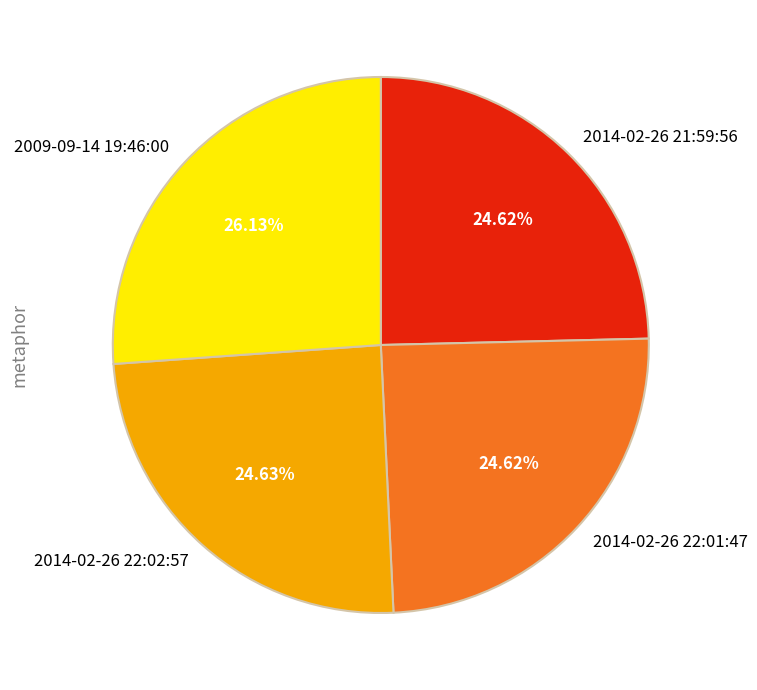

Is 2009-09-14 19:46:00 the majority of the pie?

No